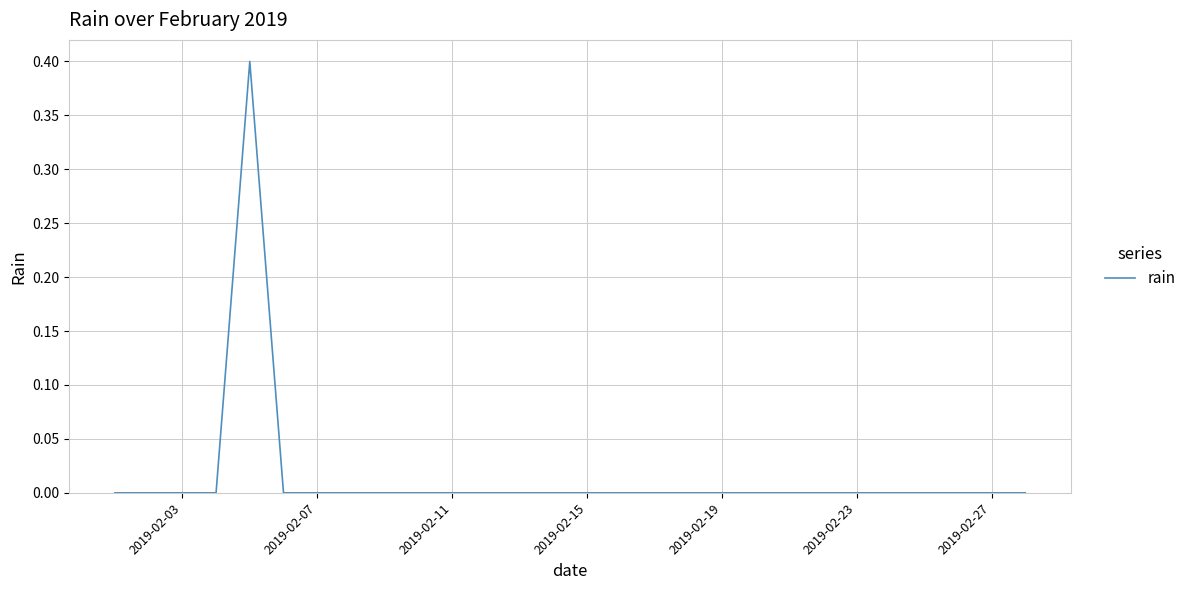

What is the greatest value displayed?

0.4